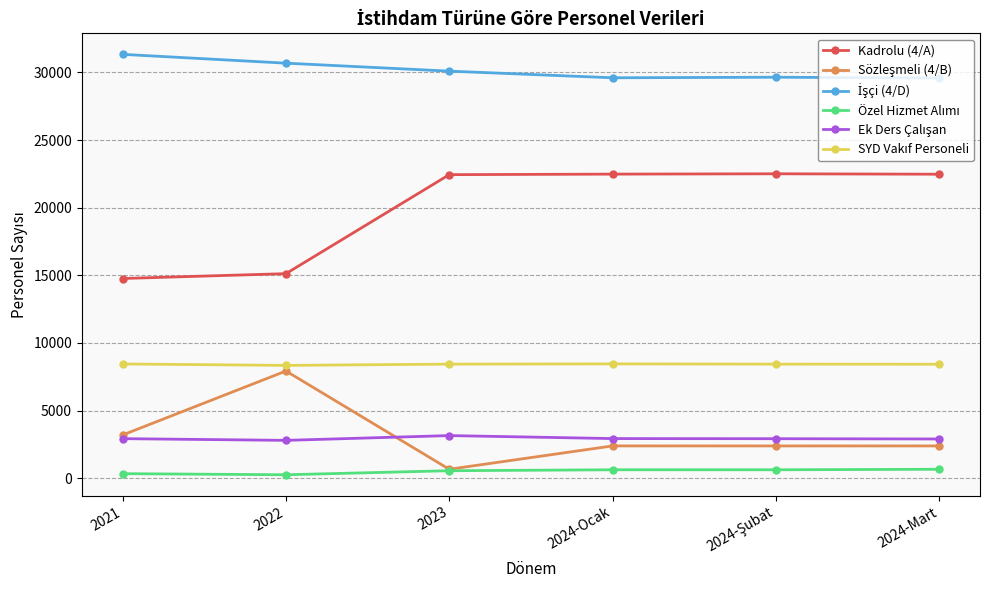

True or false: Kadrolu (4/A) has a value of 40353 at 2024-Mart.

False